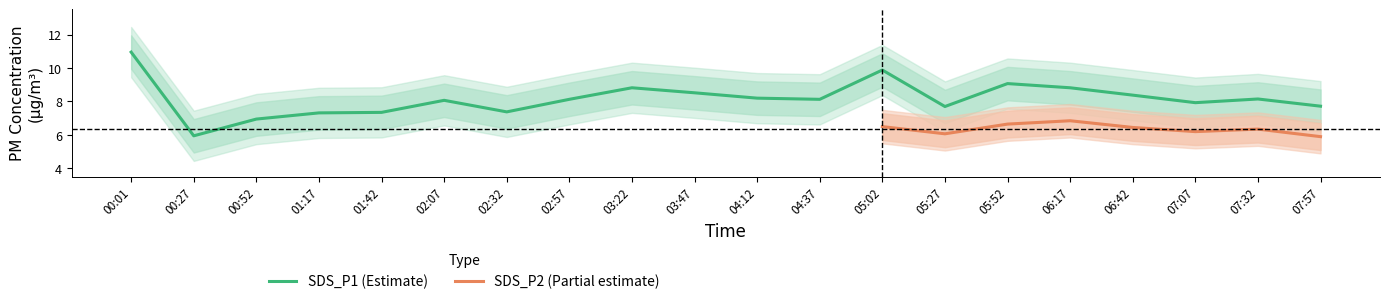

The SDS_P2 series shows 8.9 at 06:42. True or false?

False